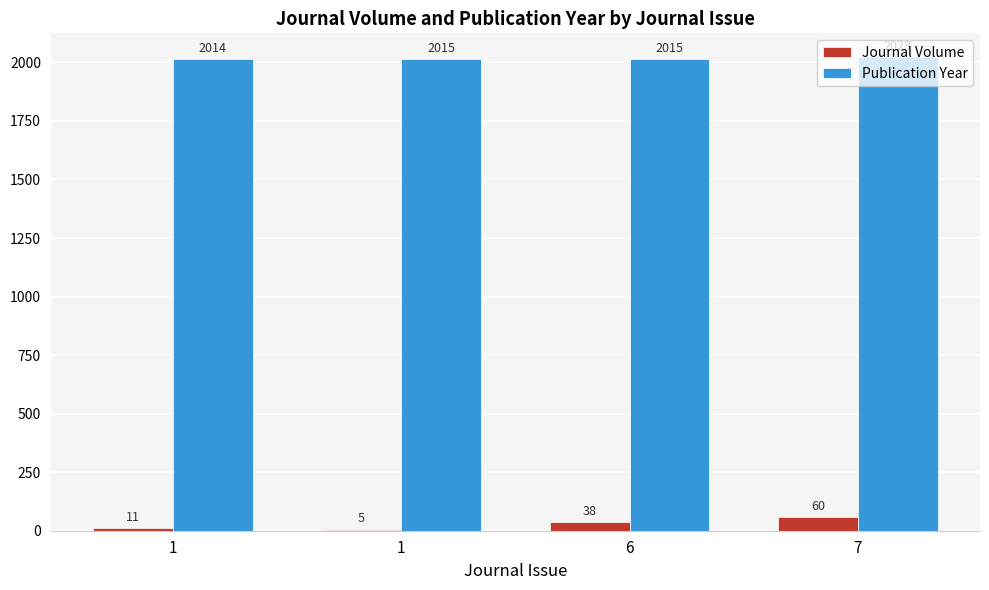

How many categories are shown in the chart?

4